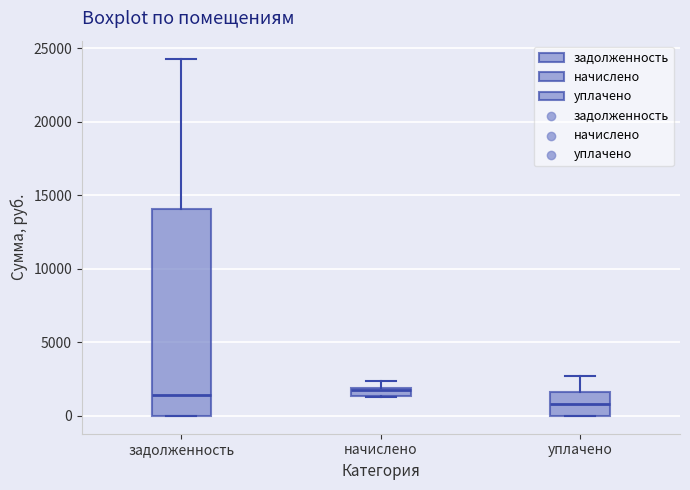

Where is the upper edge of the box for начислено on the y-axis? The values are not printed on the chart, so give them approximately, as read against the axis.

2000